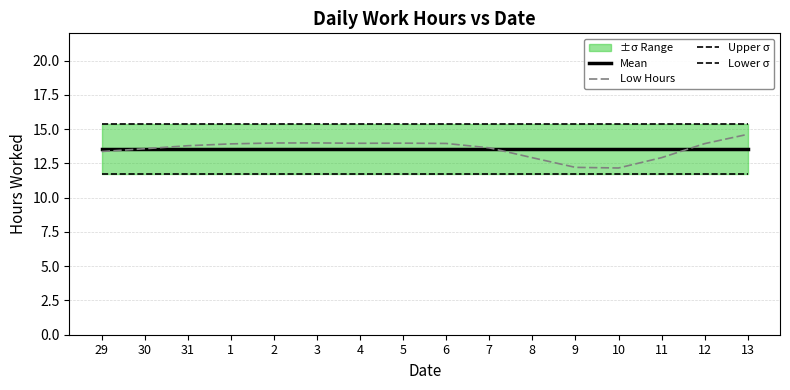

Which series has the largest range (max minus min)?

Low Hours